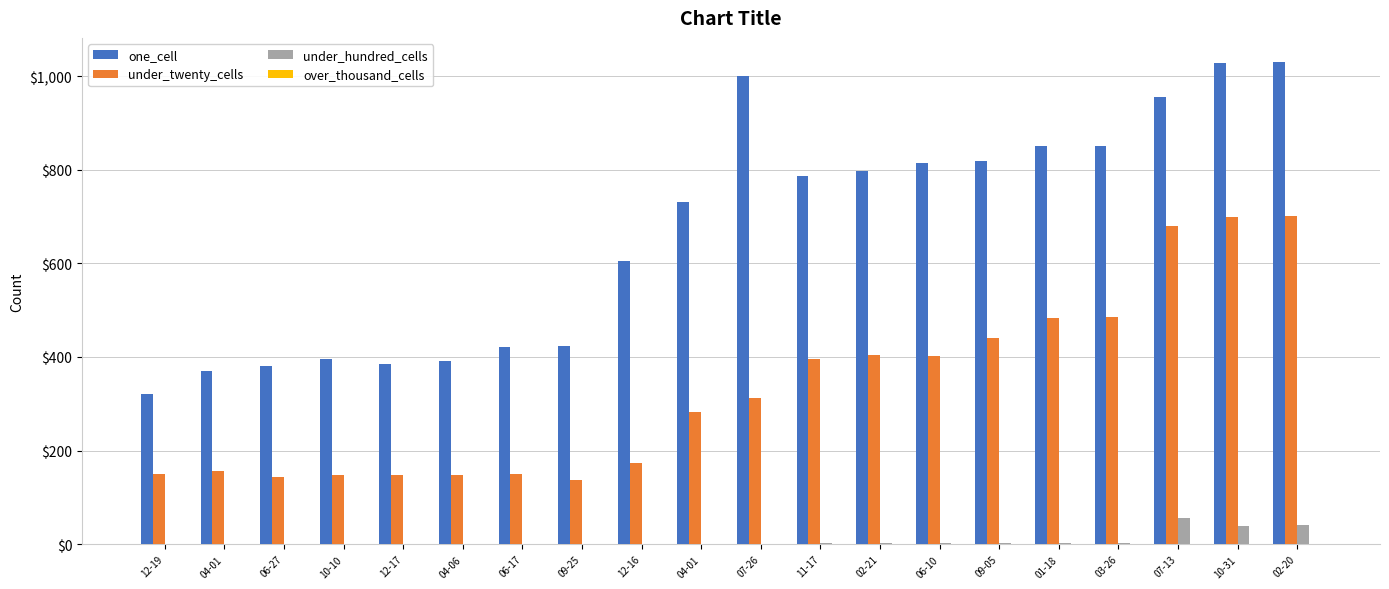

Count the number of data series in this chart.

3